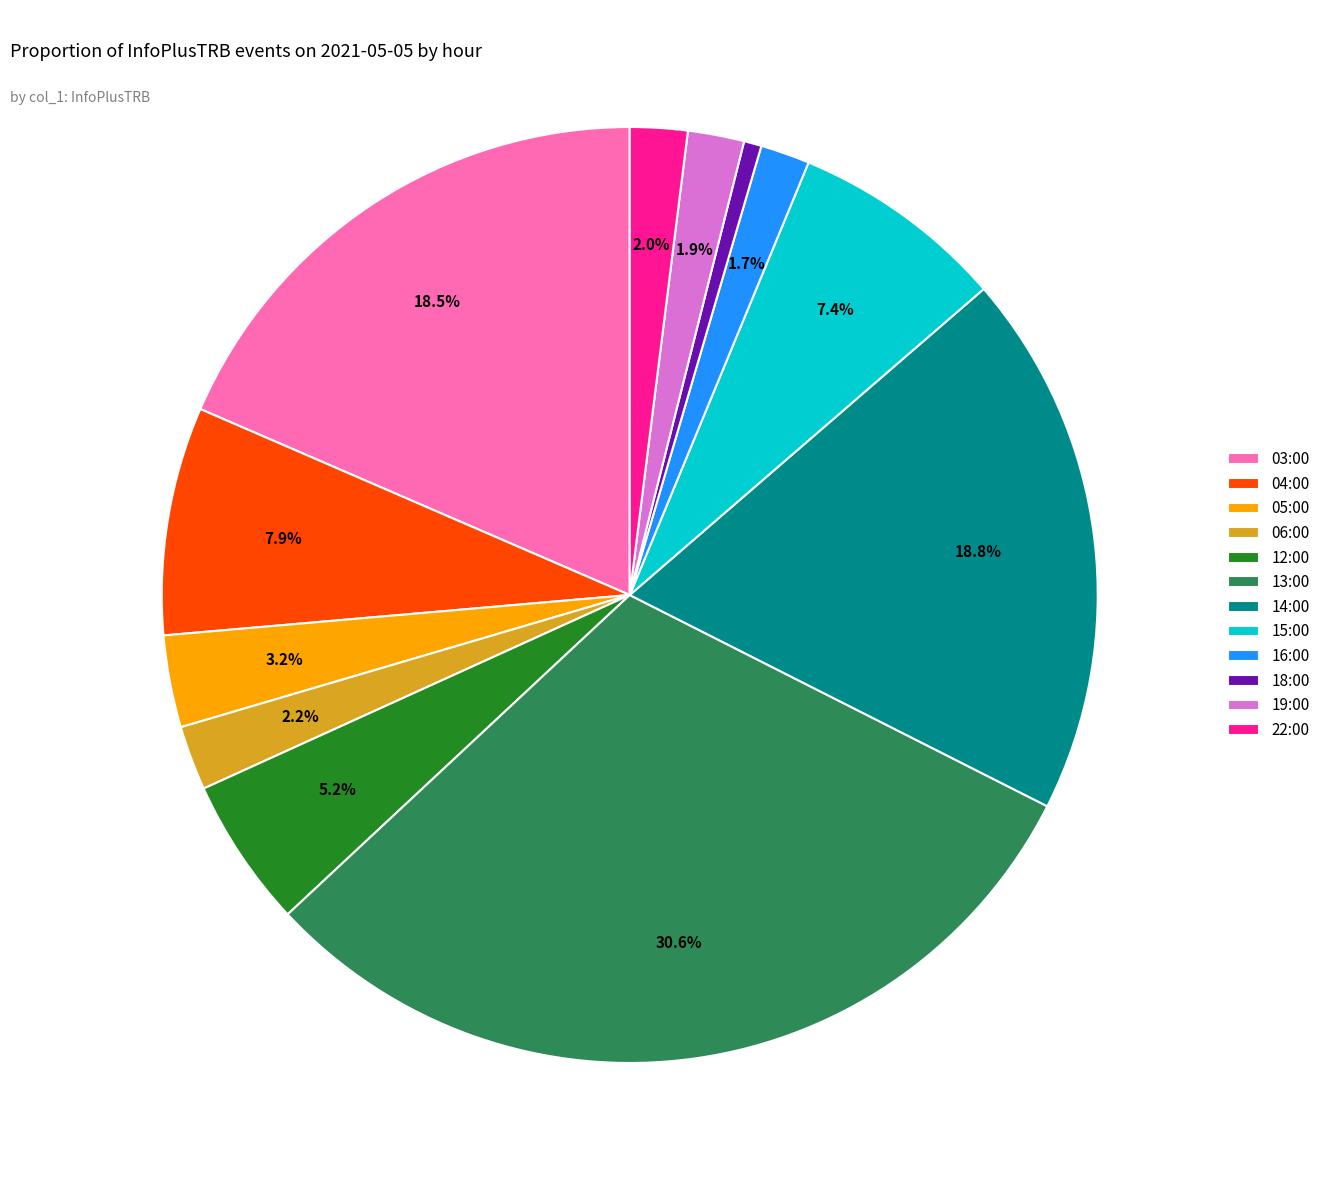

Is the sum of 06:00 and 13:00 greater than half?

No